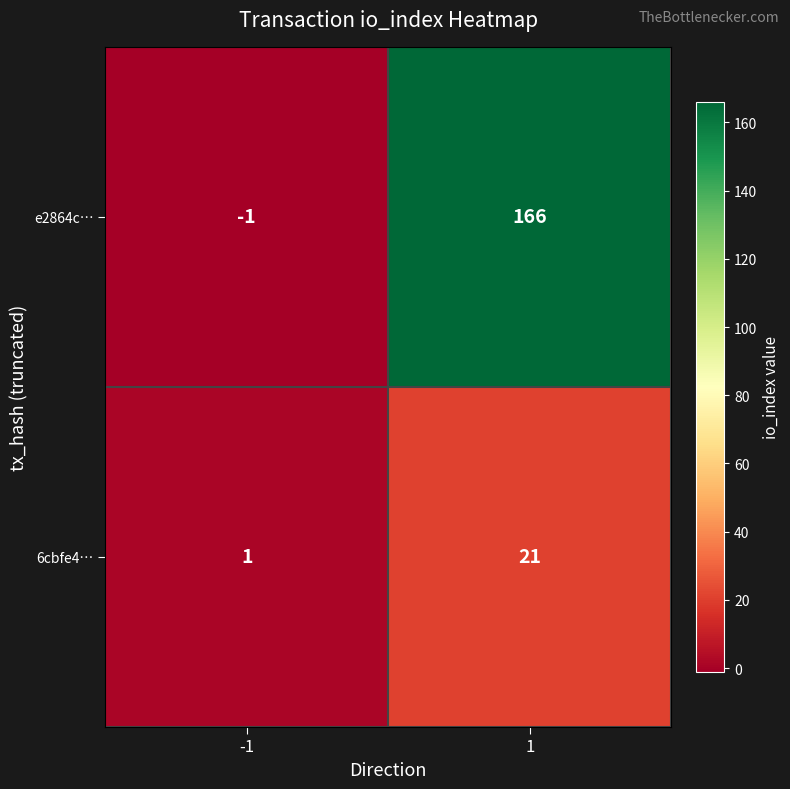

How many categories are shown in the chart?

2